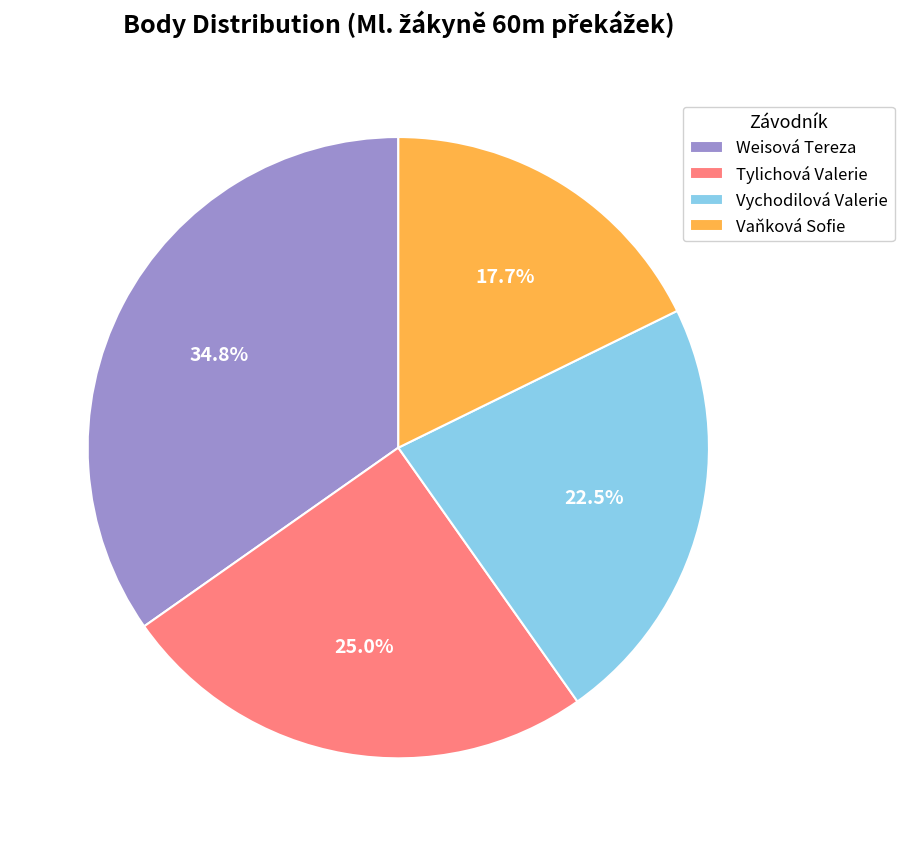

Which has a higher value, Weisová Tereza or Tylichová Valerie?

Weisová Tereza